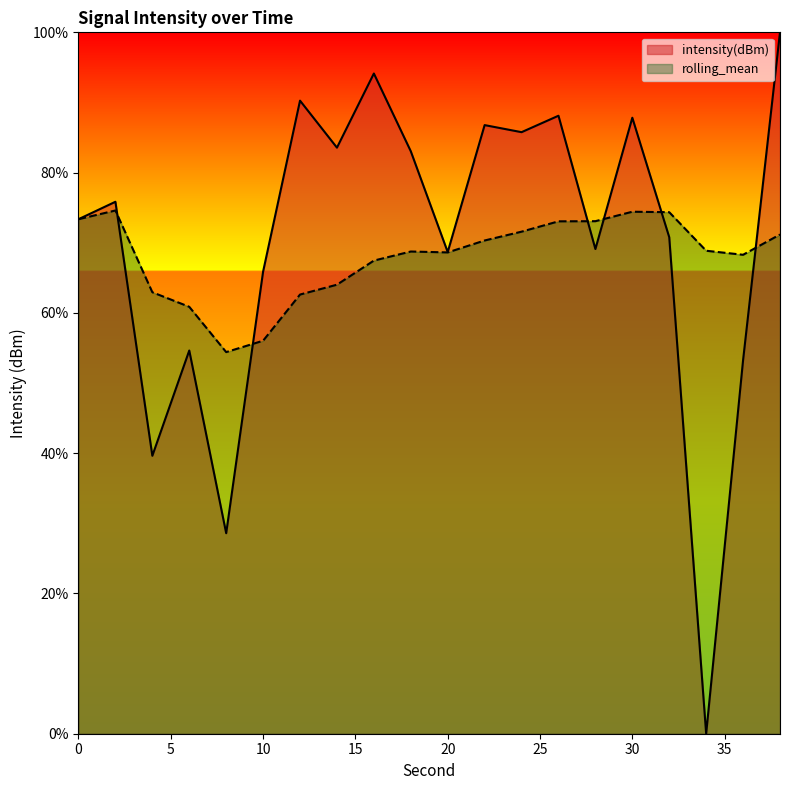

At which label does rolling_mean reach its minimum?

8